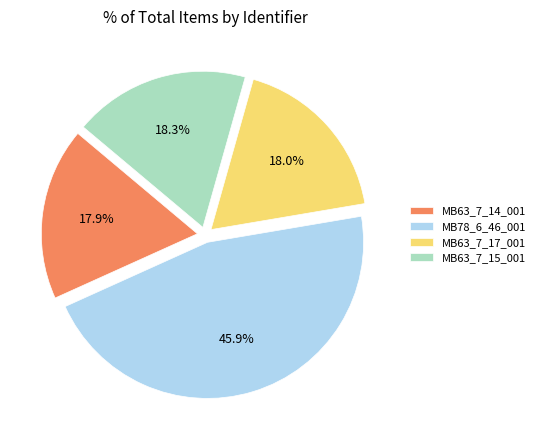

Do MB63_7_15_001 and MB63_7_17_001 together represent more than half of the pie?

No